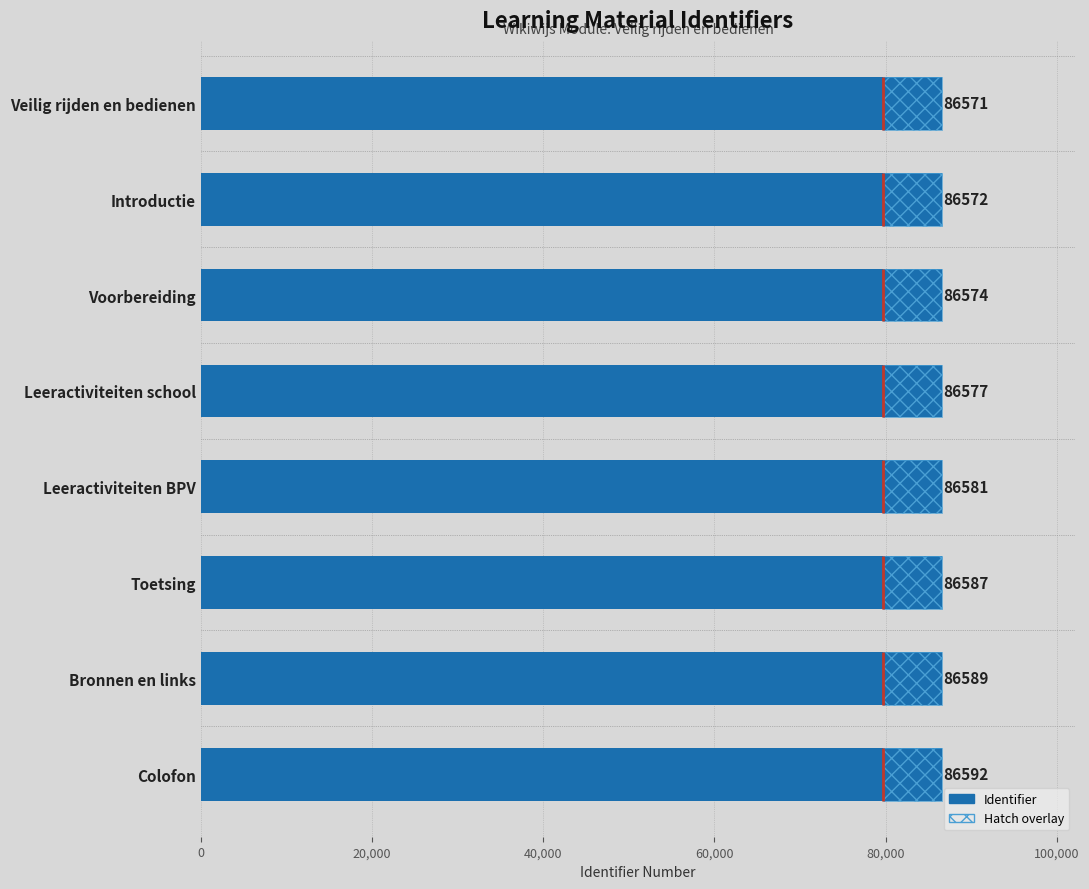

Which has a higher value, Leeractiviteiten school or Introductie?

Leeractiviteiten school